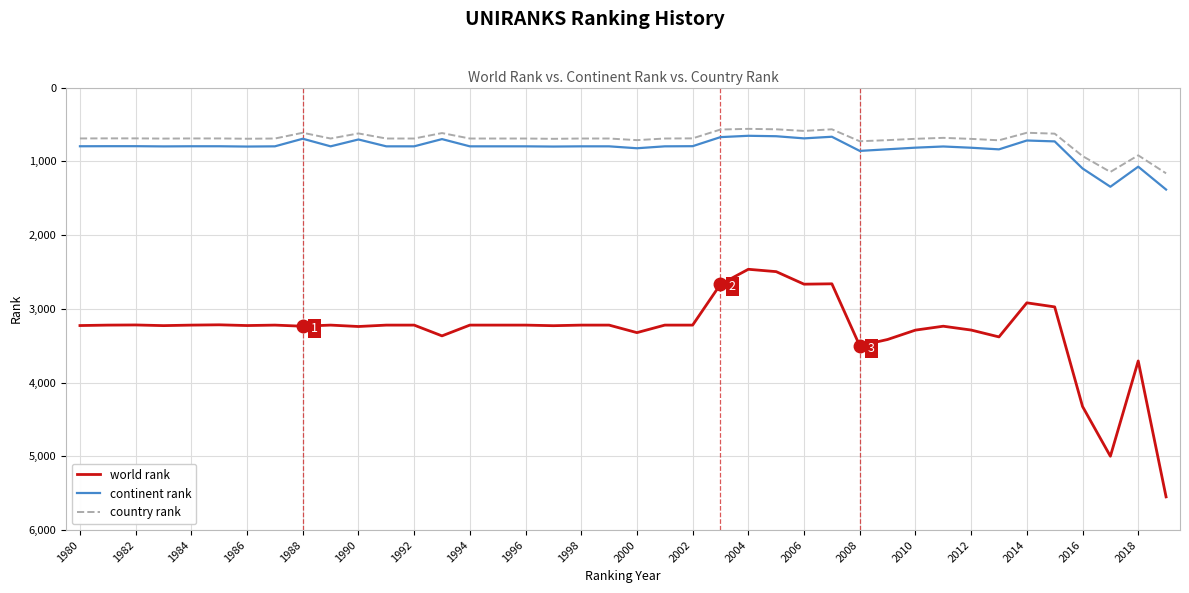

Which series has the largest range (max minus min)?

world rank